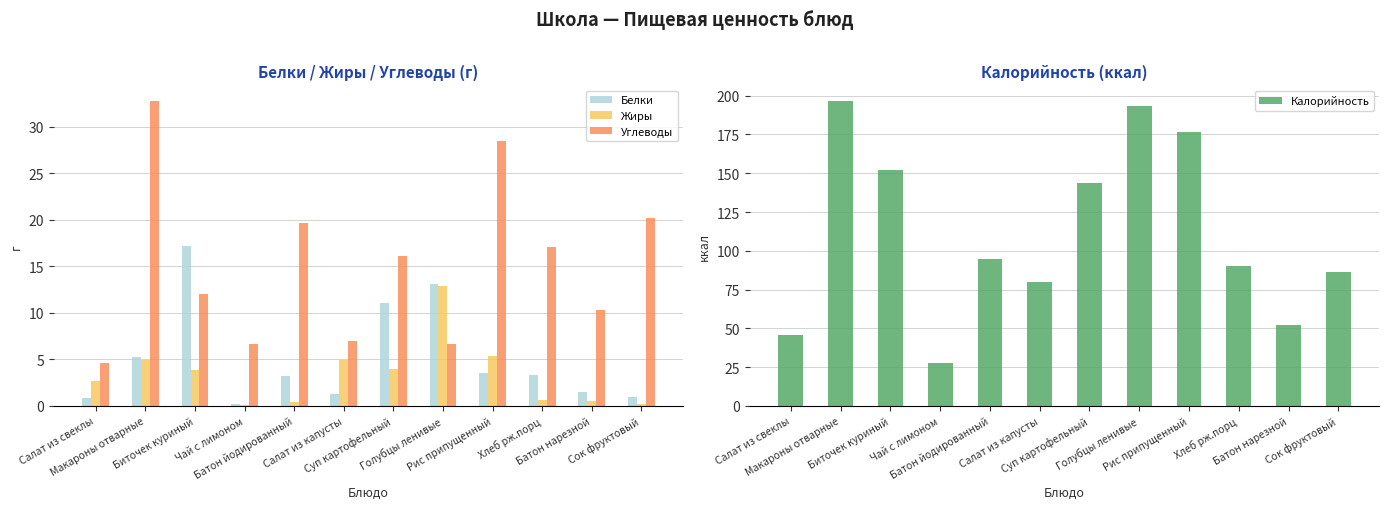

What is the label of the 4th bar from the left?

Чай с лимоном